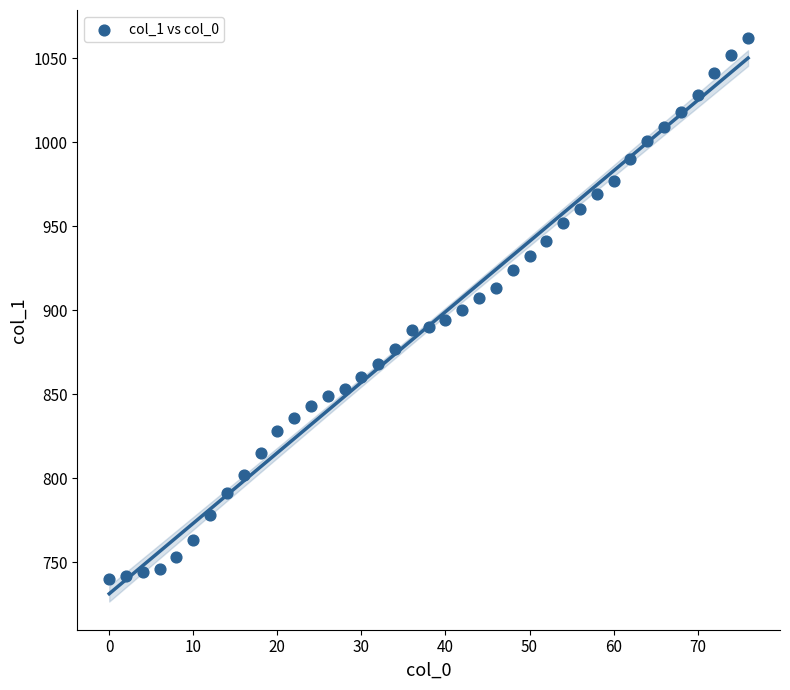

What is the range of Y values (max minus min)?

322